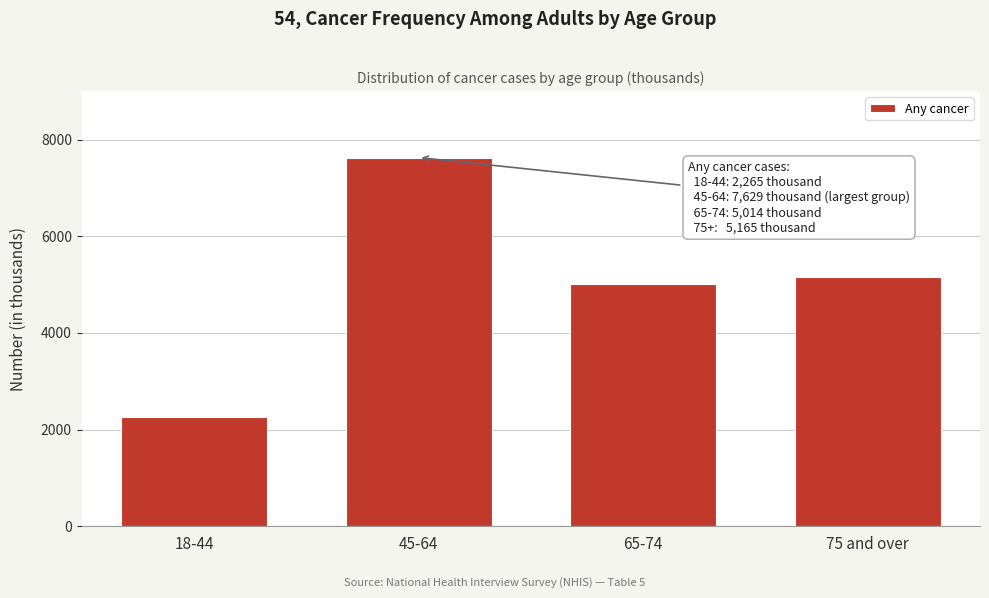

Reading left to right, what are all the values shown in this chart?

2265	7629	5014	5165